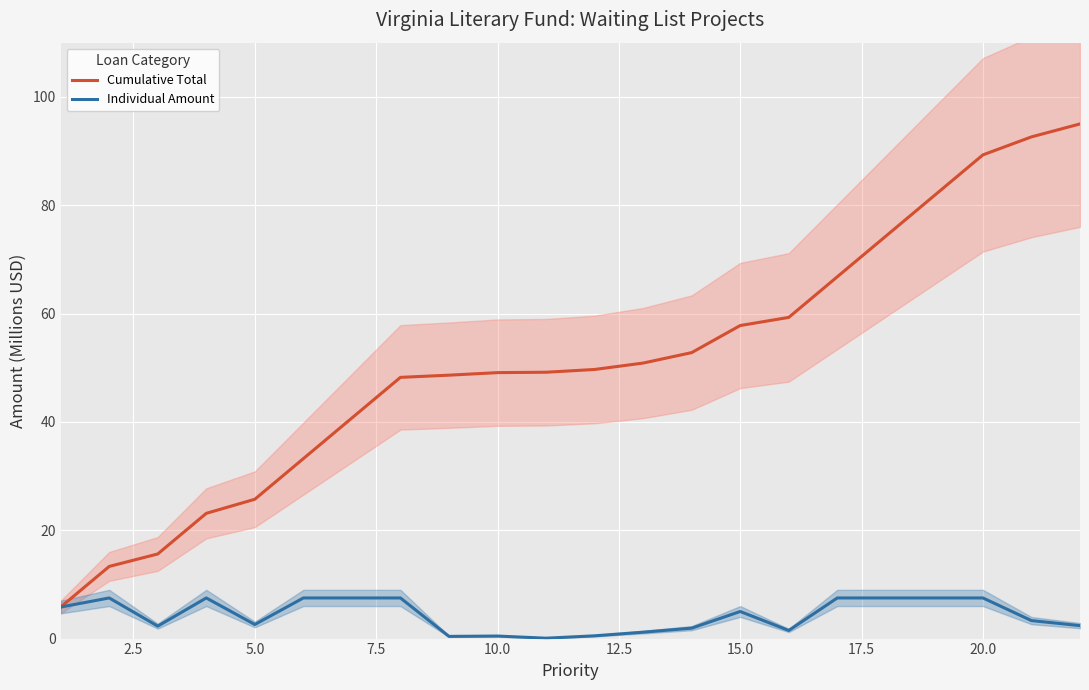

What is the highest value of the Individual Amount series?

7.5